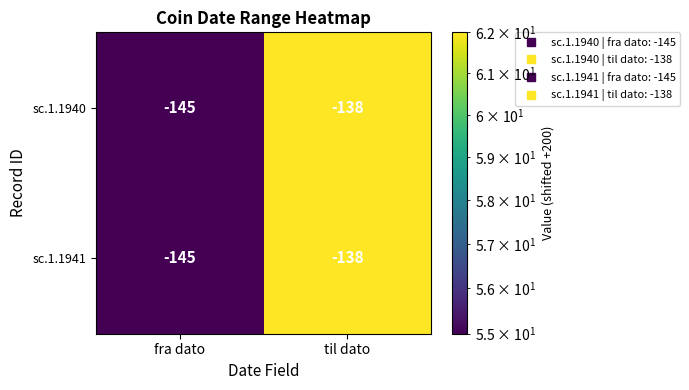

What is the sum of all sc.1.1941 values?

-283